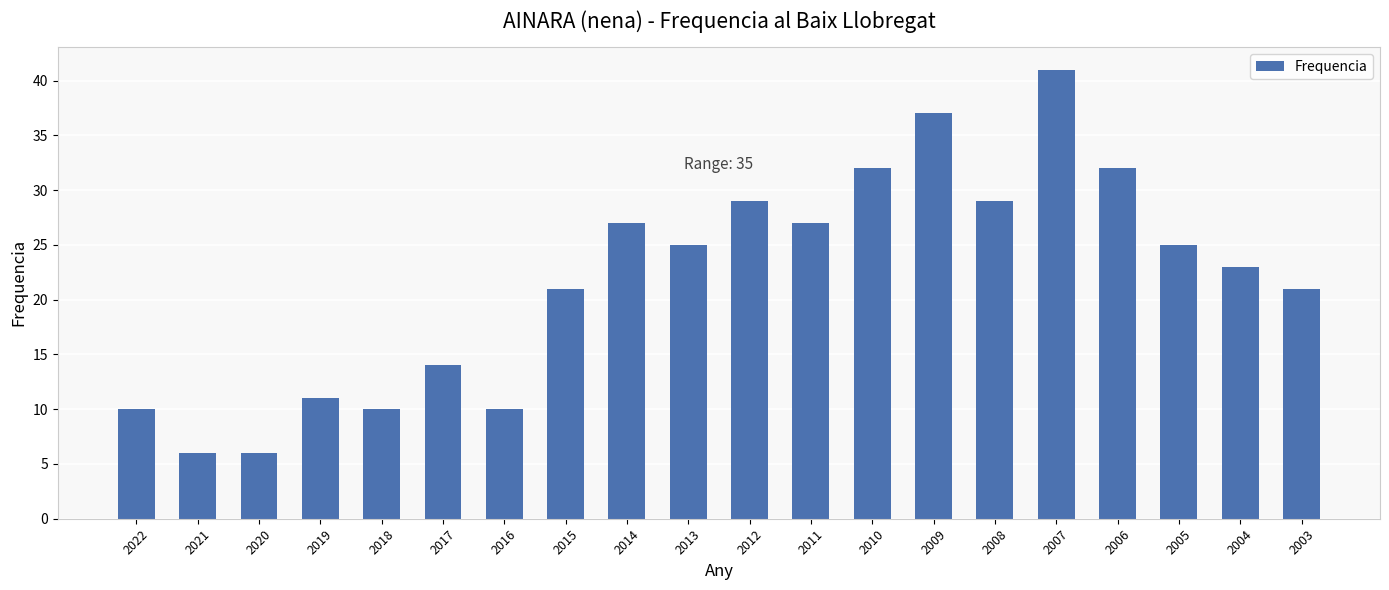

Which has a higher value, 2019 or 2017?

2017